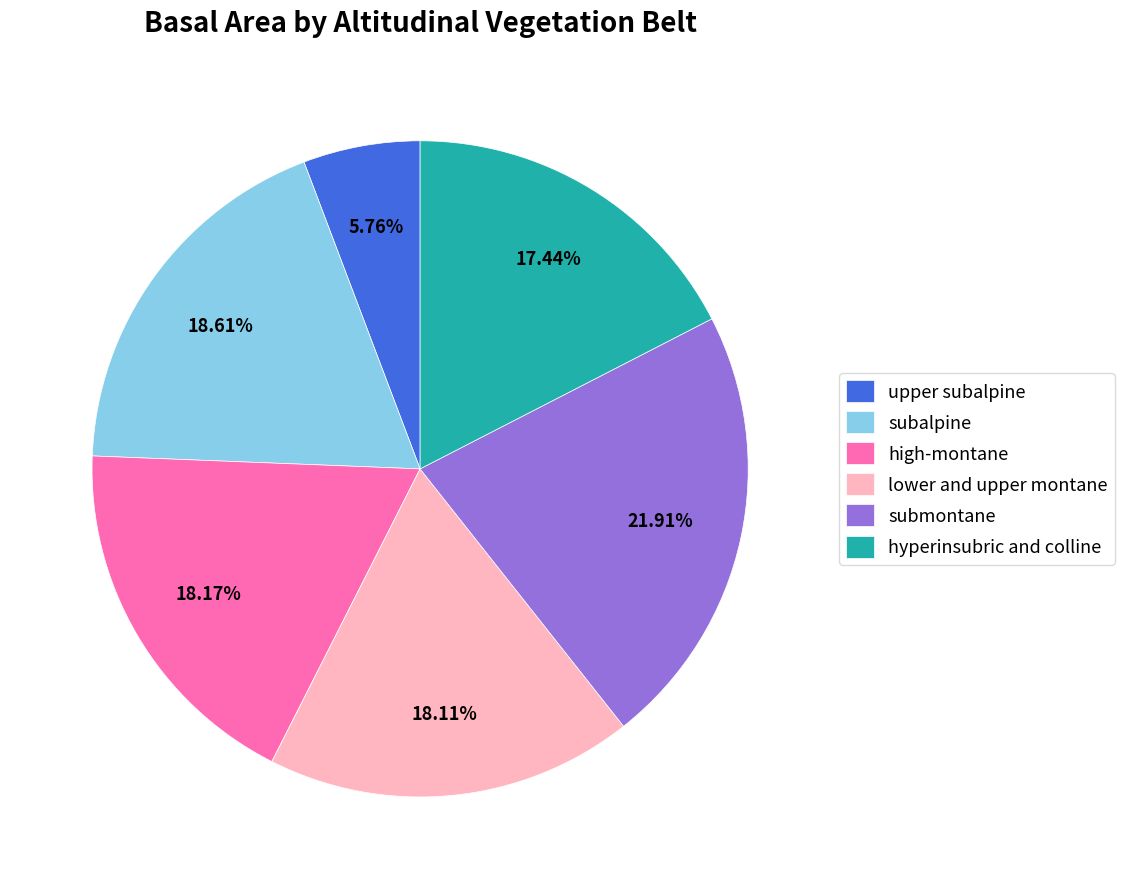

The upper subalpine slice represents 6% of the pie. True or false?

True